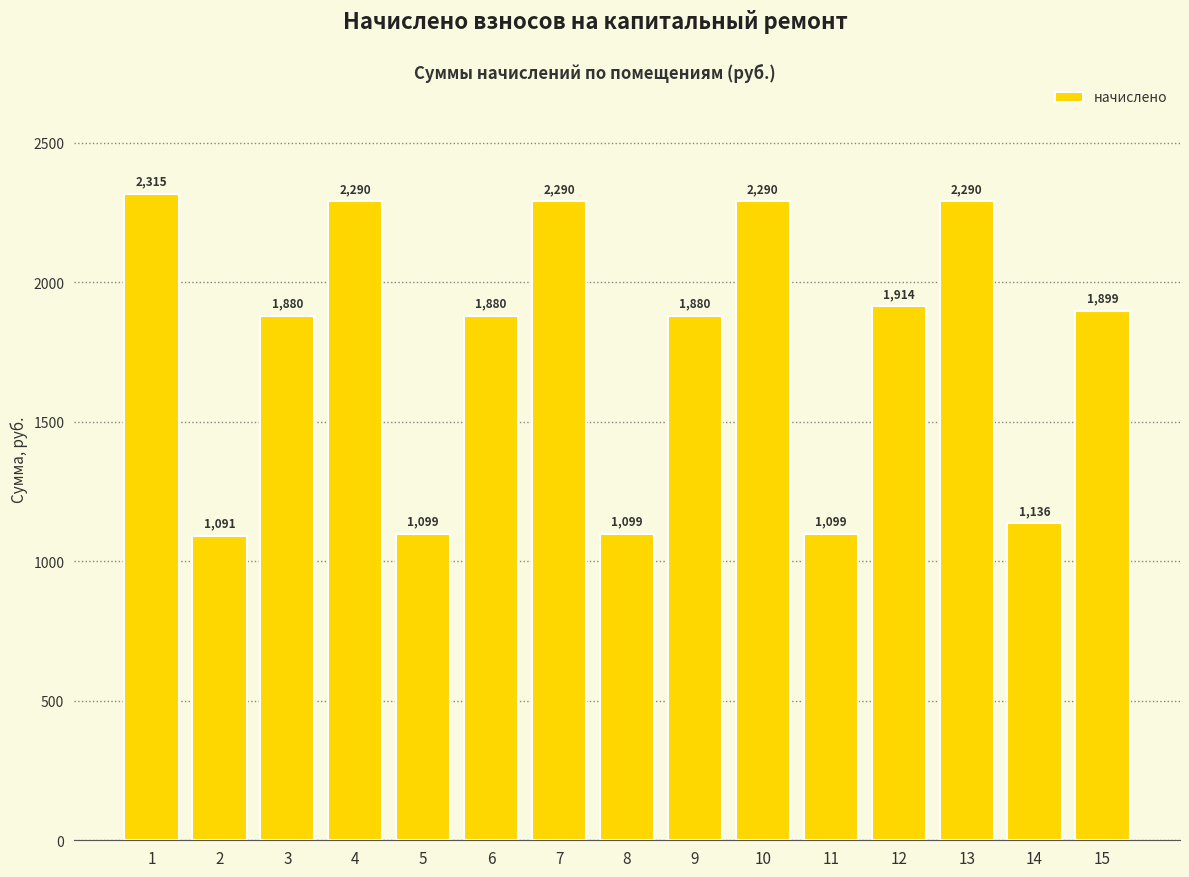

What is the maximum value shown in the chart?

2315.4